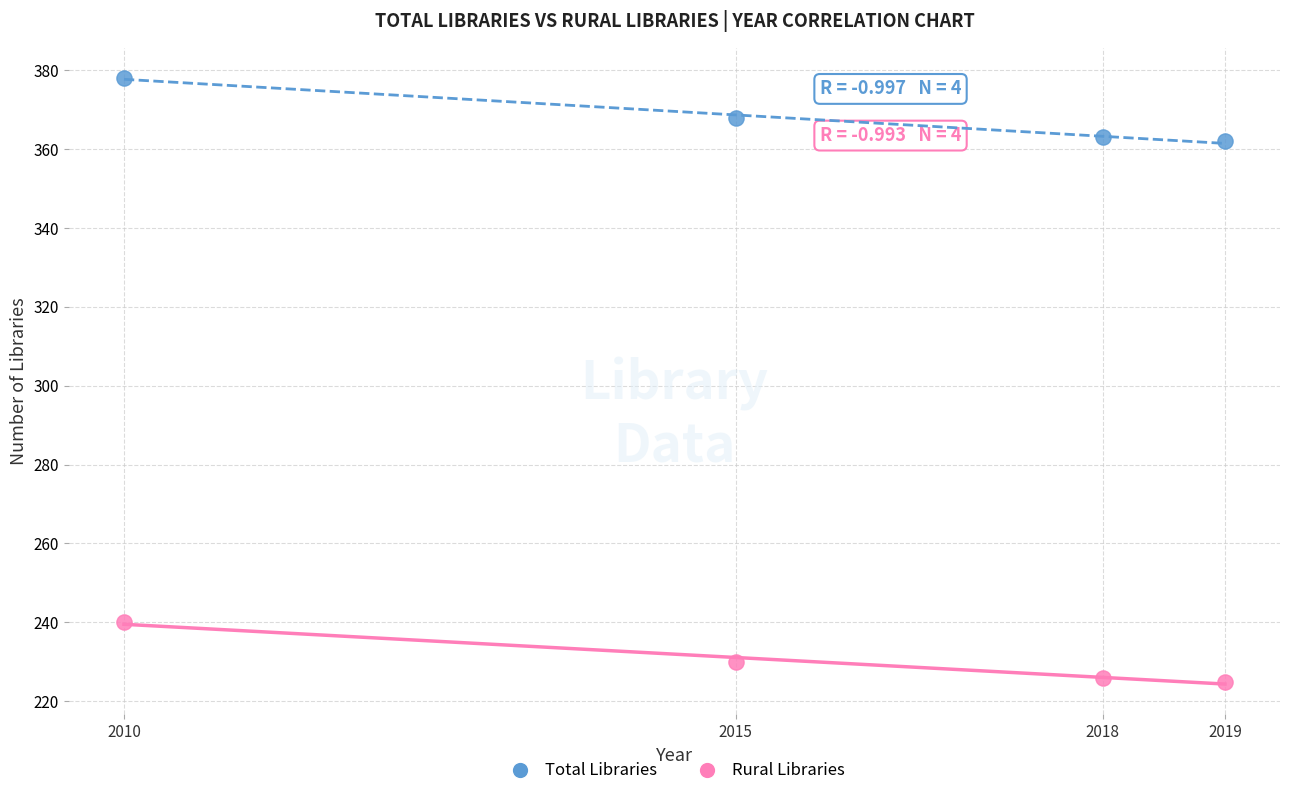

What are all the series names shown in the legend?

Total Libraries, Rural Libraries